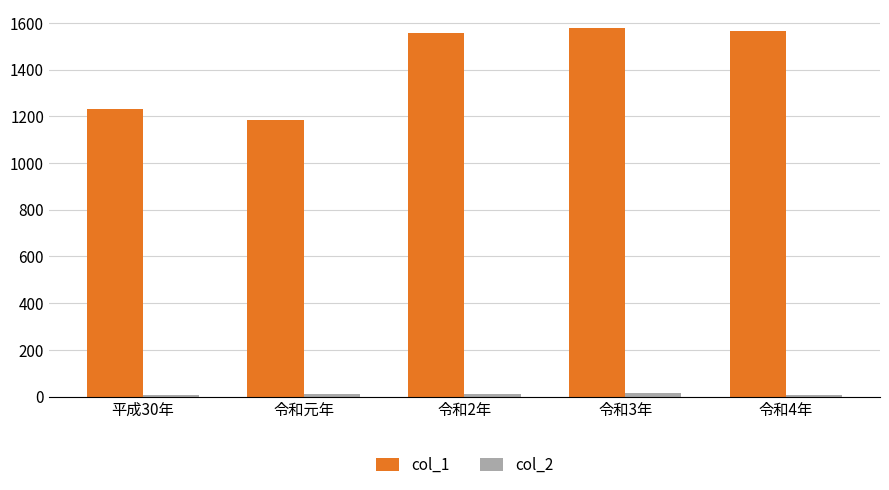

At which label does col_1 reach its minimum?

令和元年